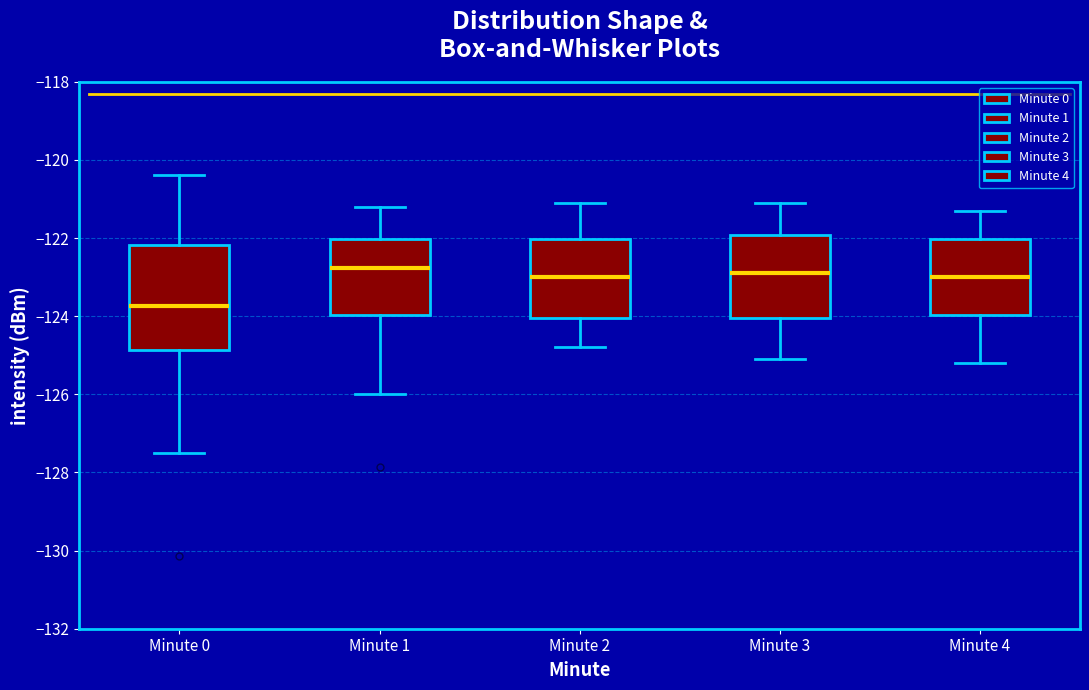

Comparing the boxes themselves (not the whiskers), which one is the tallest?

Minute 0